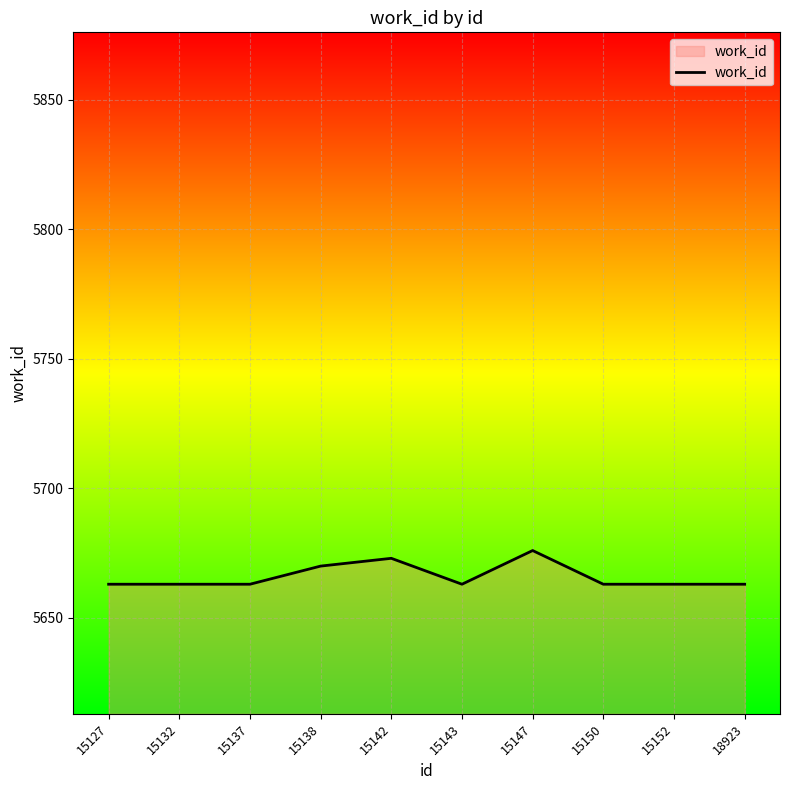

What is the change in value from 15143 to 15147?

+13